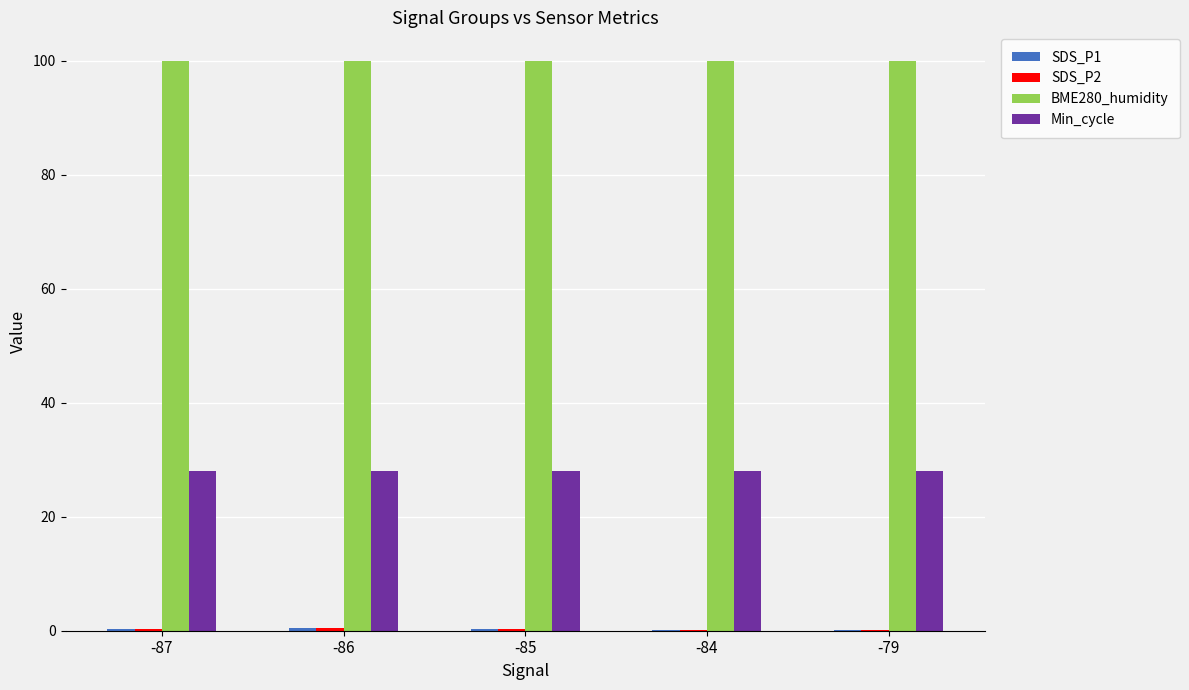

Is the value of BME280_humidity at -79 greater than the value of Min_cycle at -85?

Yes